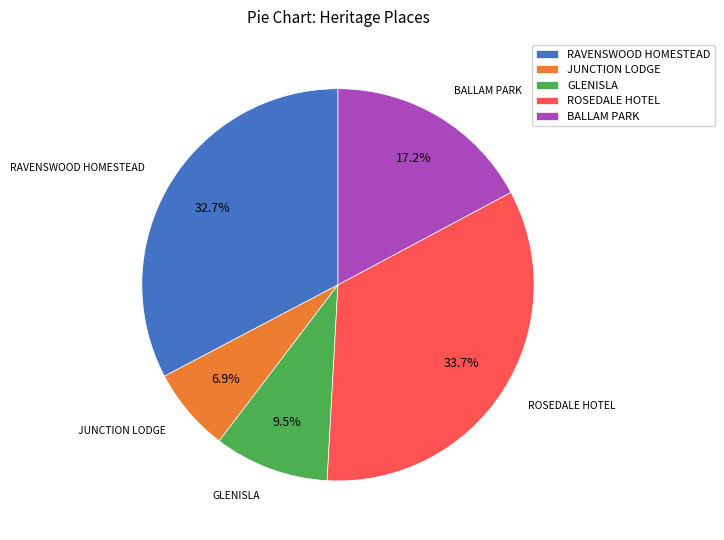

Combined, what portion of the pie is JUNCTION LODGE and ROSEDALE HOTEL?

40.6%